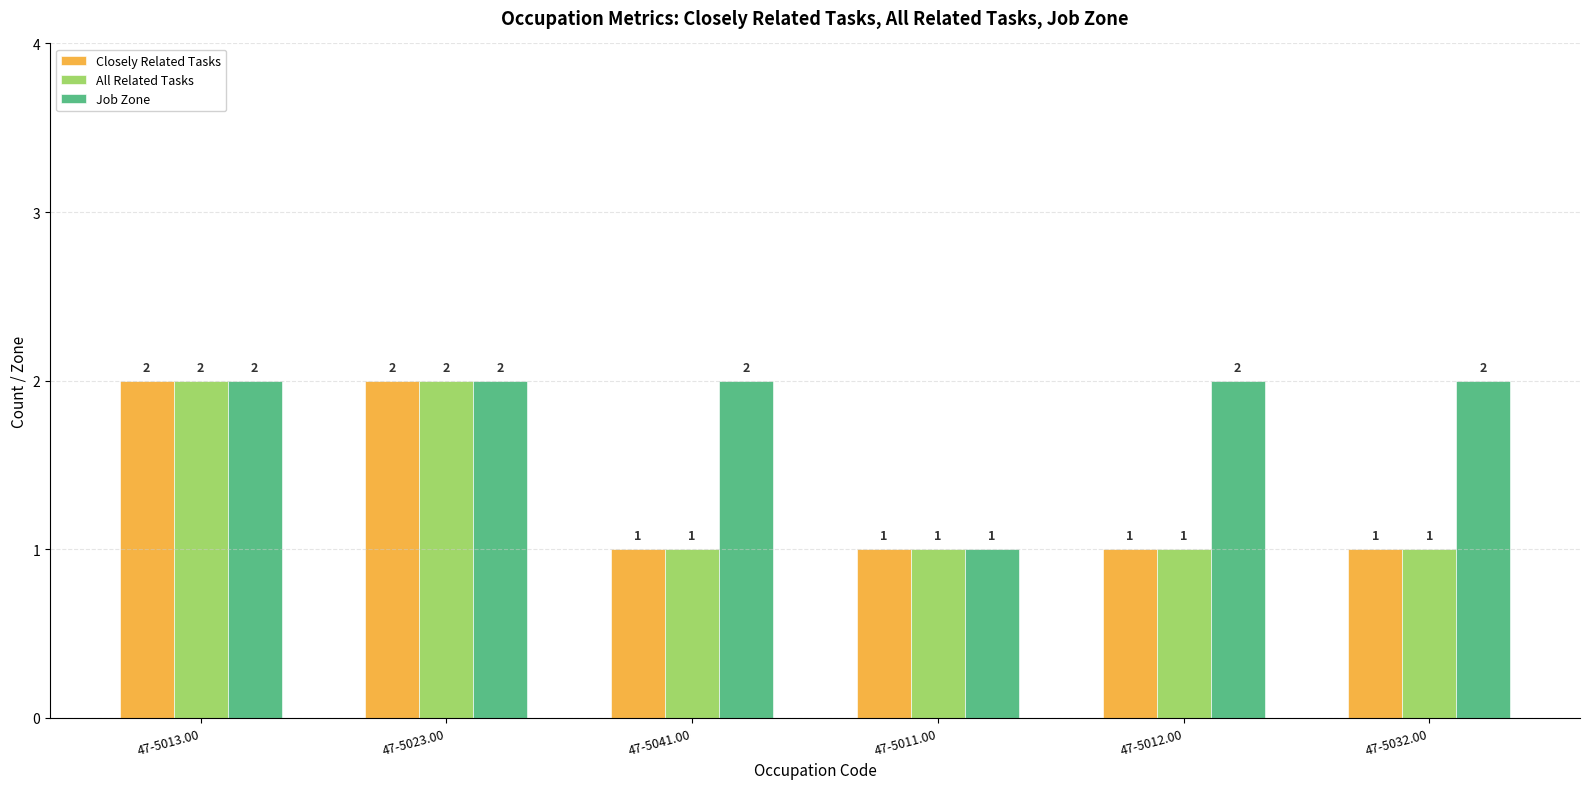

What is the total value across all series at 47-5023.00?

6